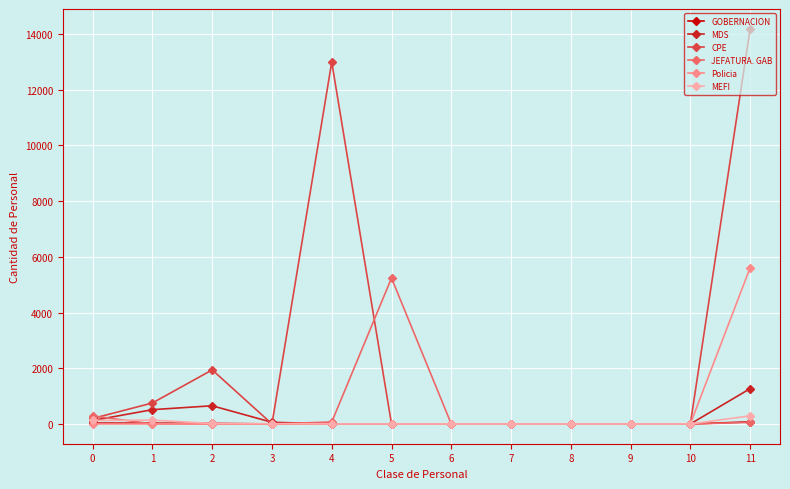

What is the maximum value shown in the chart?

14191